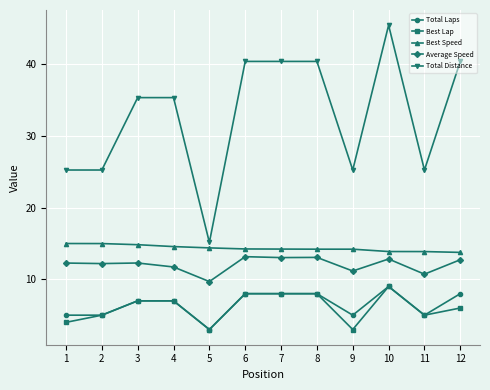

The Best Speed series shows 15.0 at 1. True or false?

True